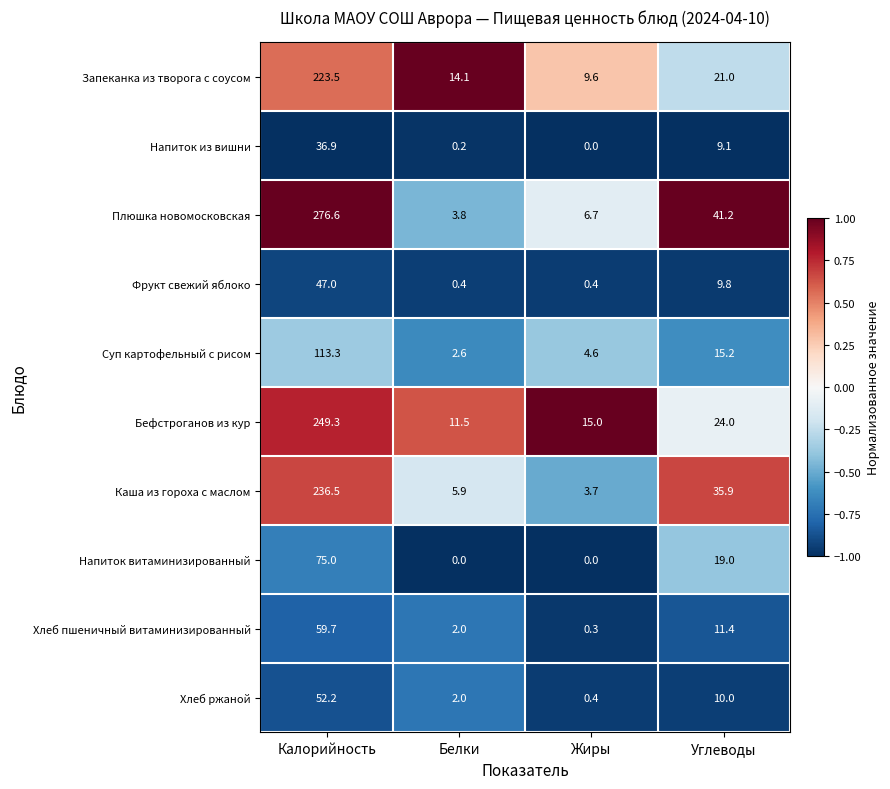

What is the difference between the Напиток из вишни values at Жиры and Углеводы?

9.1